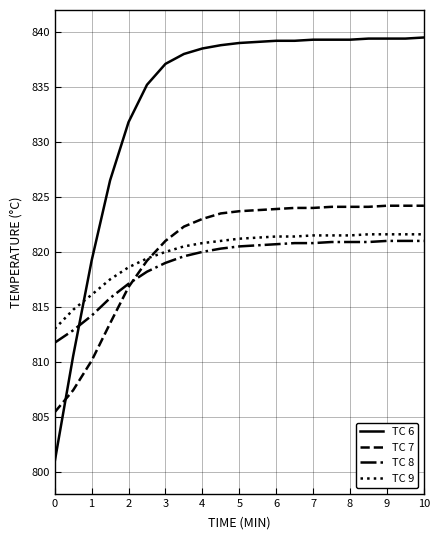

Which series has the largest range (max minus min)?

TC 6